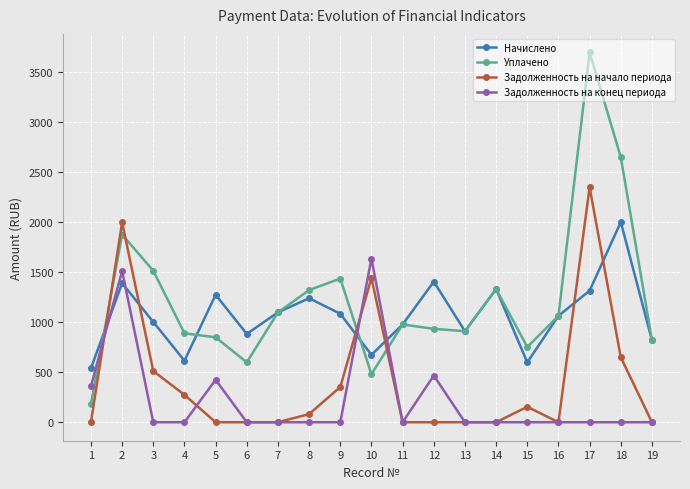

Between which two adjacent categories do Задолженность на конец периода and Уплачено first intersect?

1 and 2